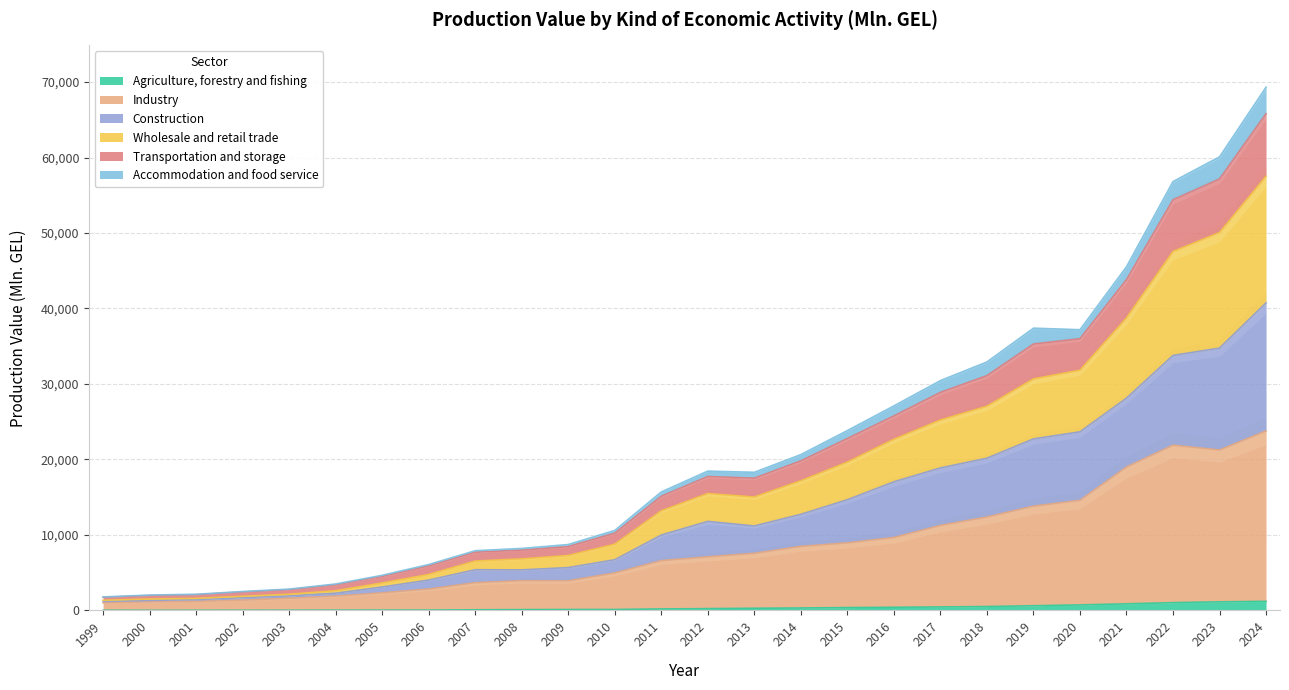

Is it true that Agriculture, forestry and fishing equals 44.2 at 2006?

True